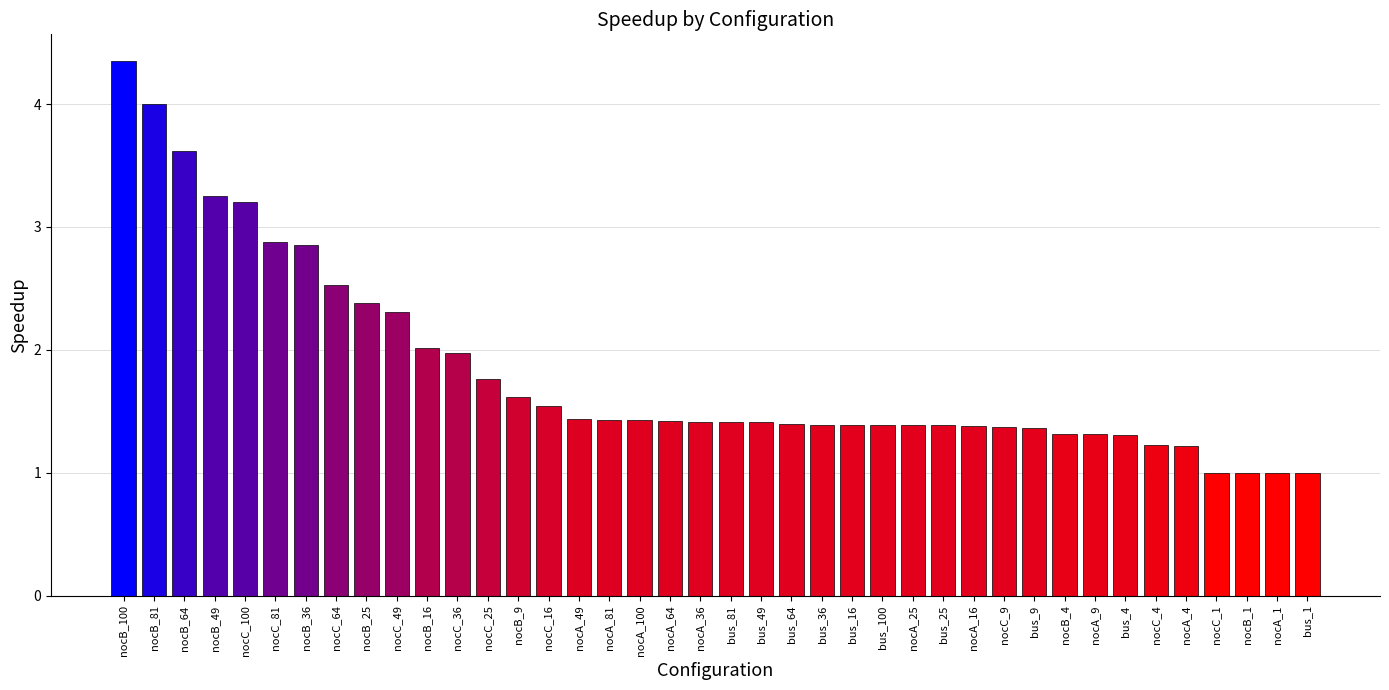

What is the ratio of the value at nocC_49 to the value at nocB_36?

0.8